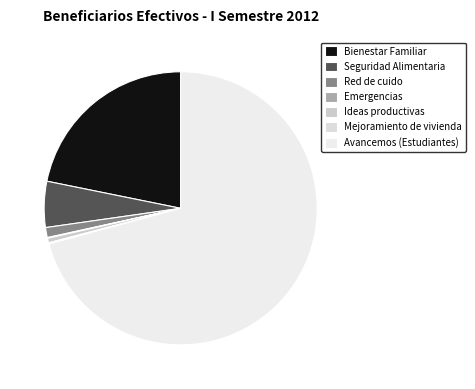

Do Mejoramiento de vivienda and Emergencias together represent more than half of the pie?

No